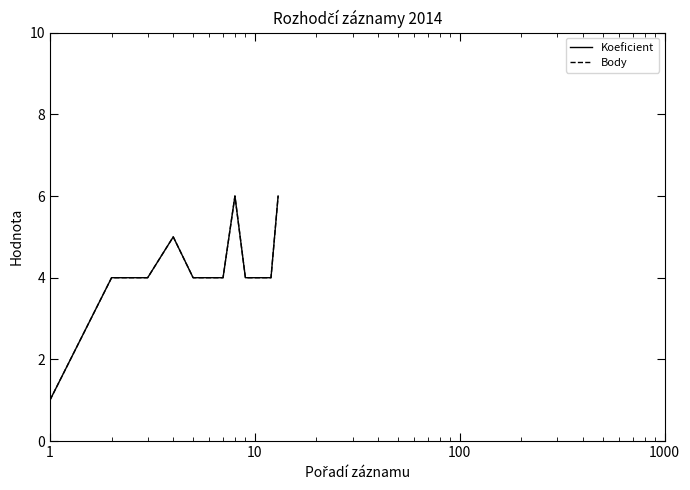

Does the chart have visible grid lines?

No